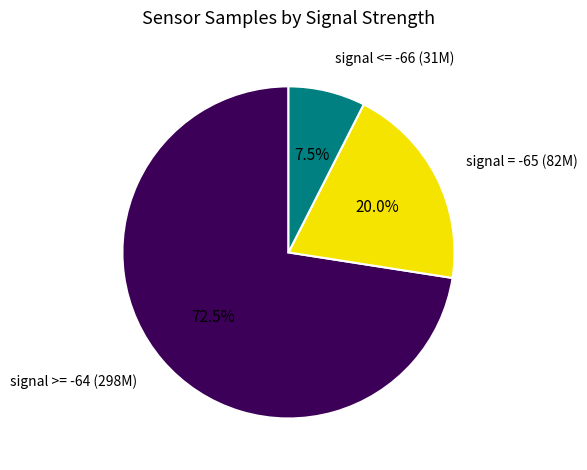

Is there any slice that represents more than half of the pie?

Yes